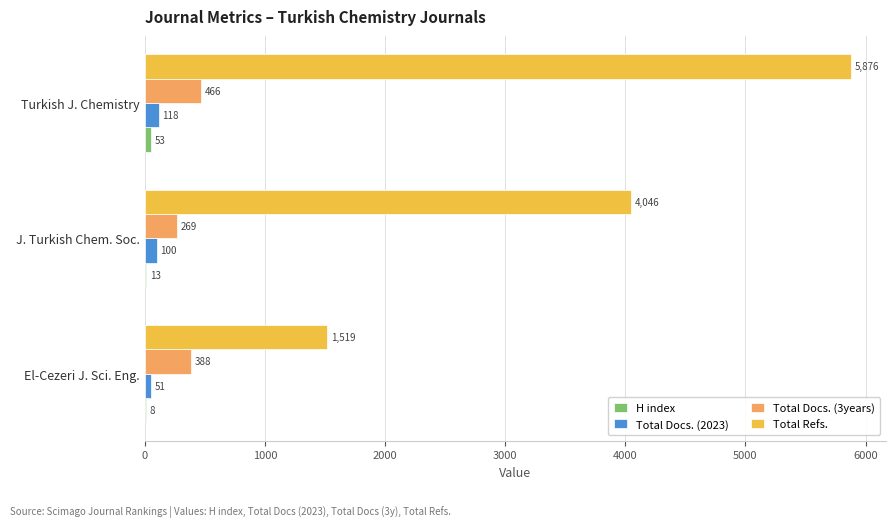

Which category has the highest value across all series?

Turkish J. Chemistry